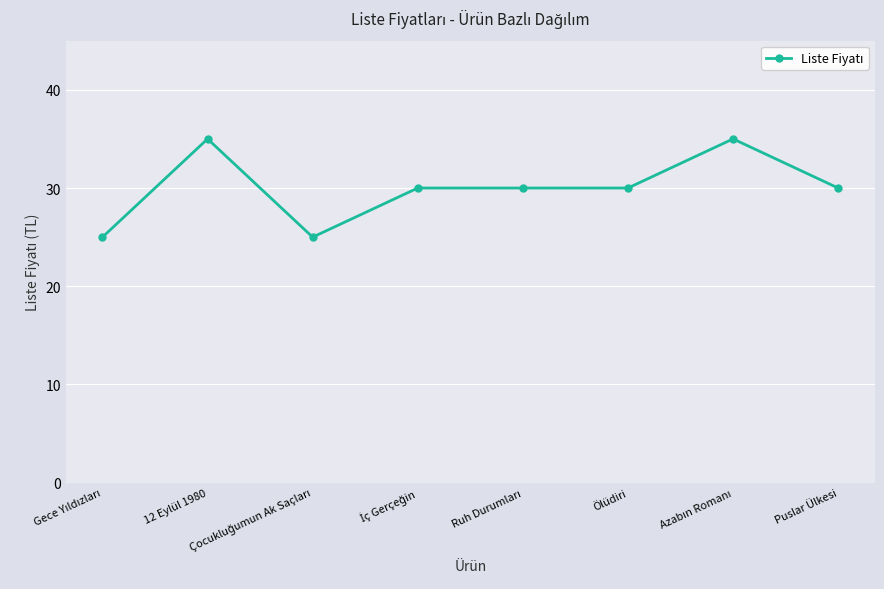

Reading left to right, list all the values displayed in this chart.

25	35	25	30	30	30	35	30